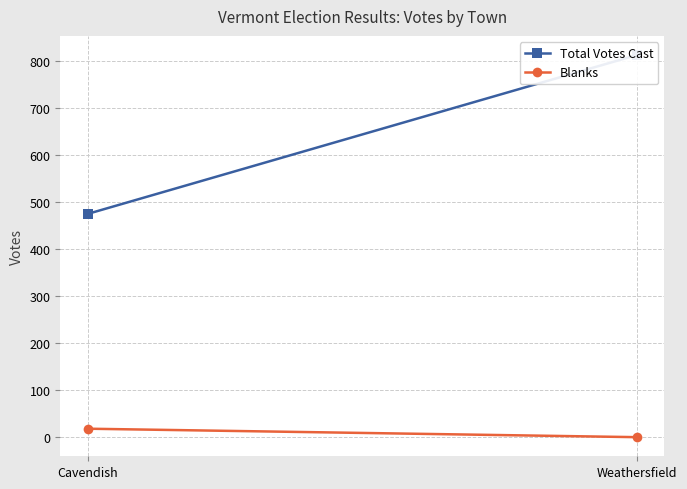

Reading left to right, list all the values displayed in this chart.

Total Votes Cast: Cavendish=475	Weathersfield=813
Blanks: Cavendish=18	Weathersfield=0